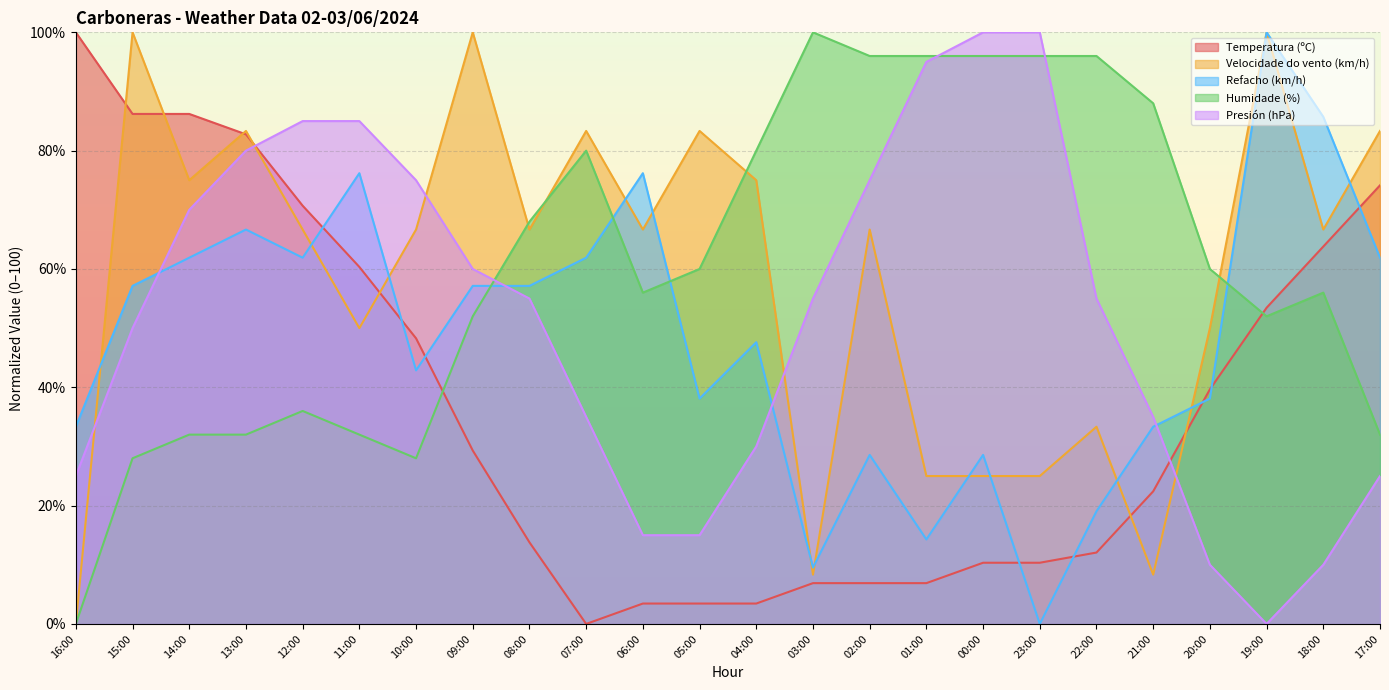

True or false: Humidade (%) has a value of 10.6 at 17:00.

False